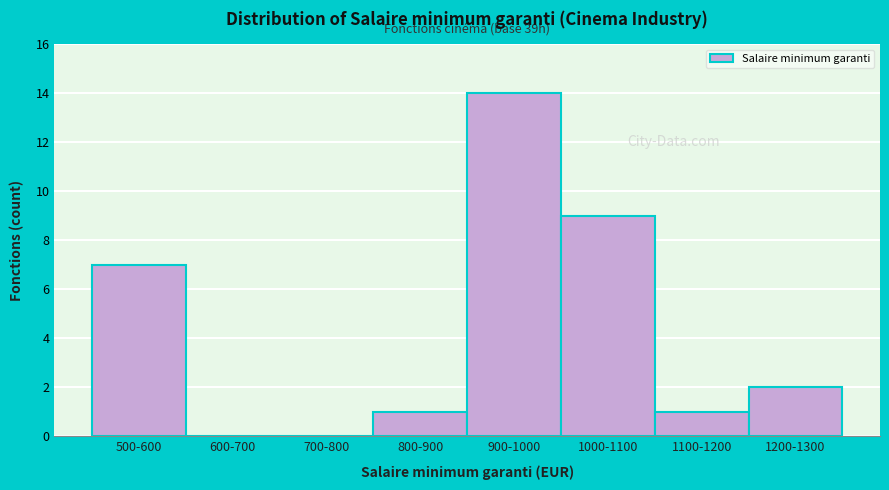

Reading left to right, transcribe all the data shown in this chart.

500-600=7	600-700=0	700-800=0	800-900=1	900-1000=14	1000-1100=9	1100-1200=1	1200-1300=2